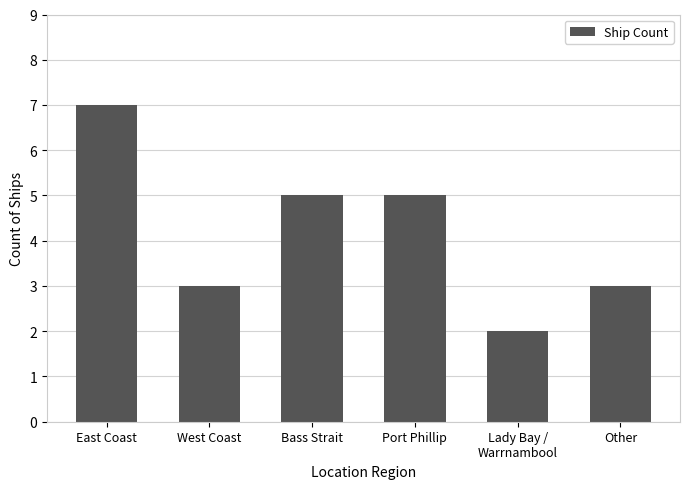

Which has a higher value, Other or Port Phillip?

Port Phillip